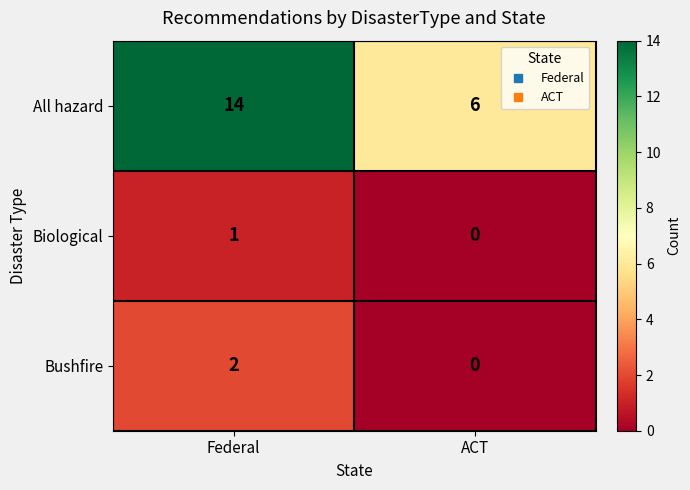

Where is Biological nearest to the value 0?

ACT